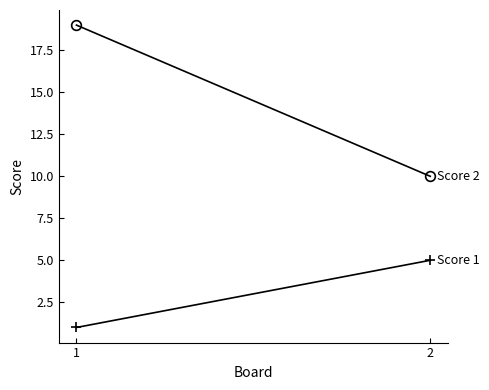

At which category does the chart reach its peak across all series?

1